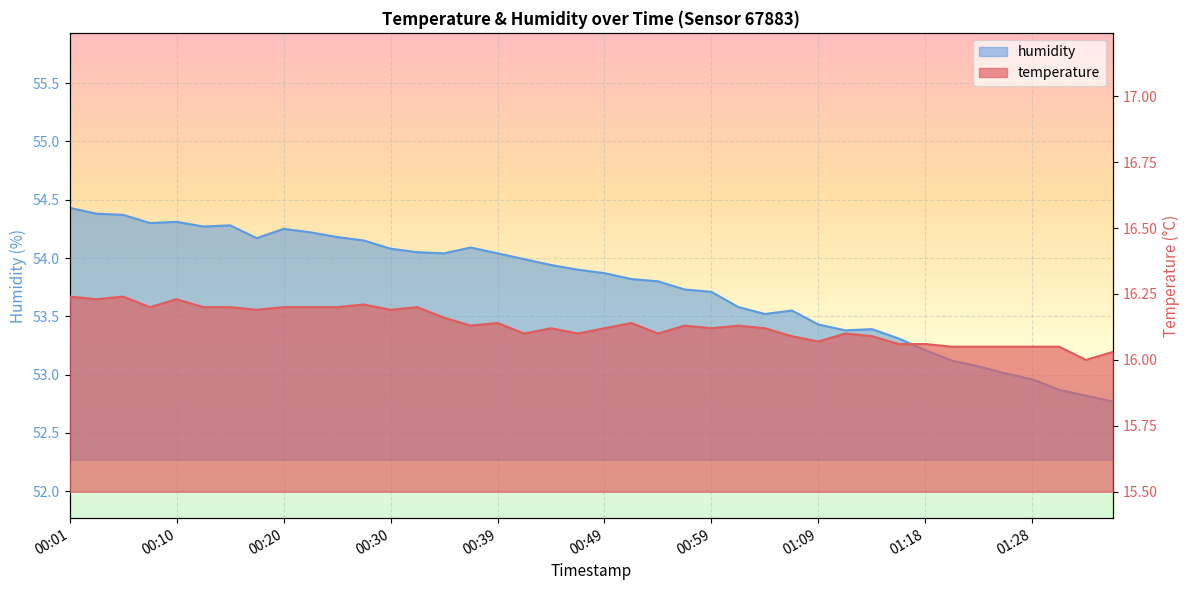

How many interior local peaks does the humidity series have?

6